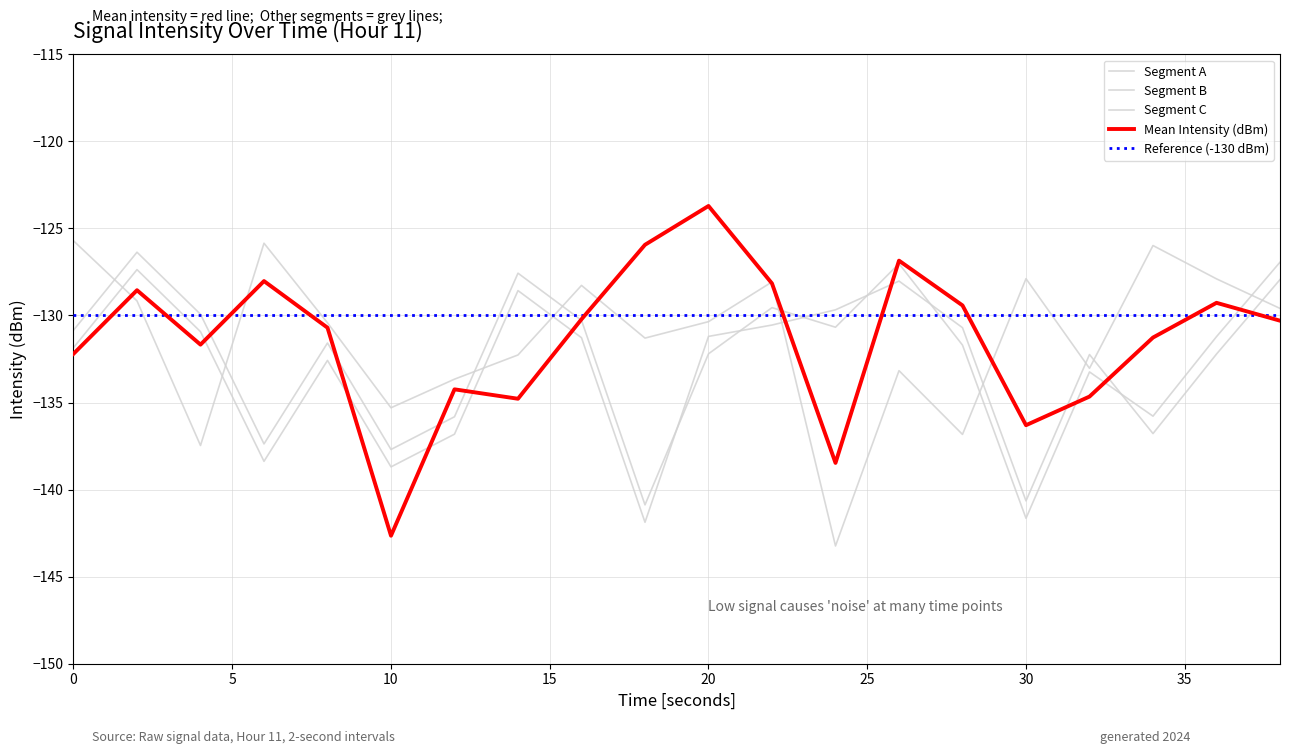

Count the number of data series in this chart.

4